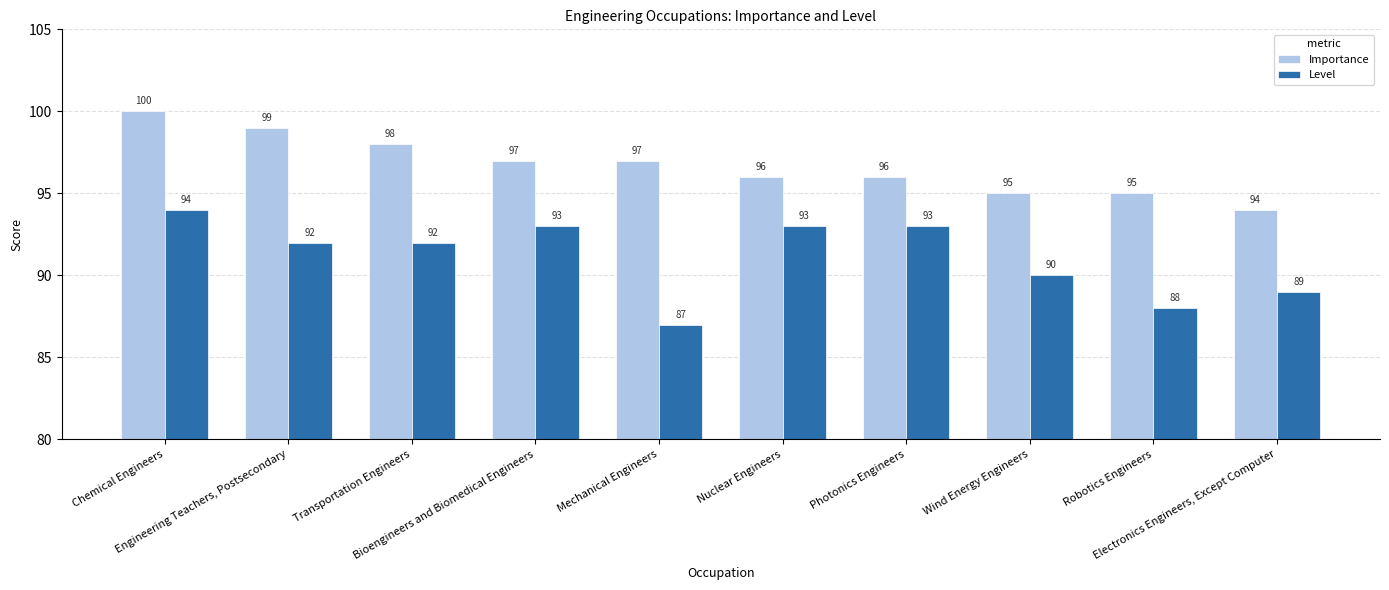

What is the greatest value displayed?

100